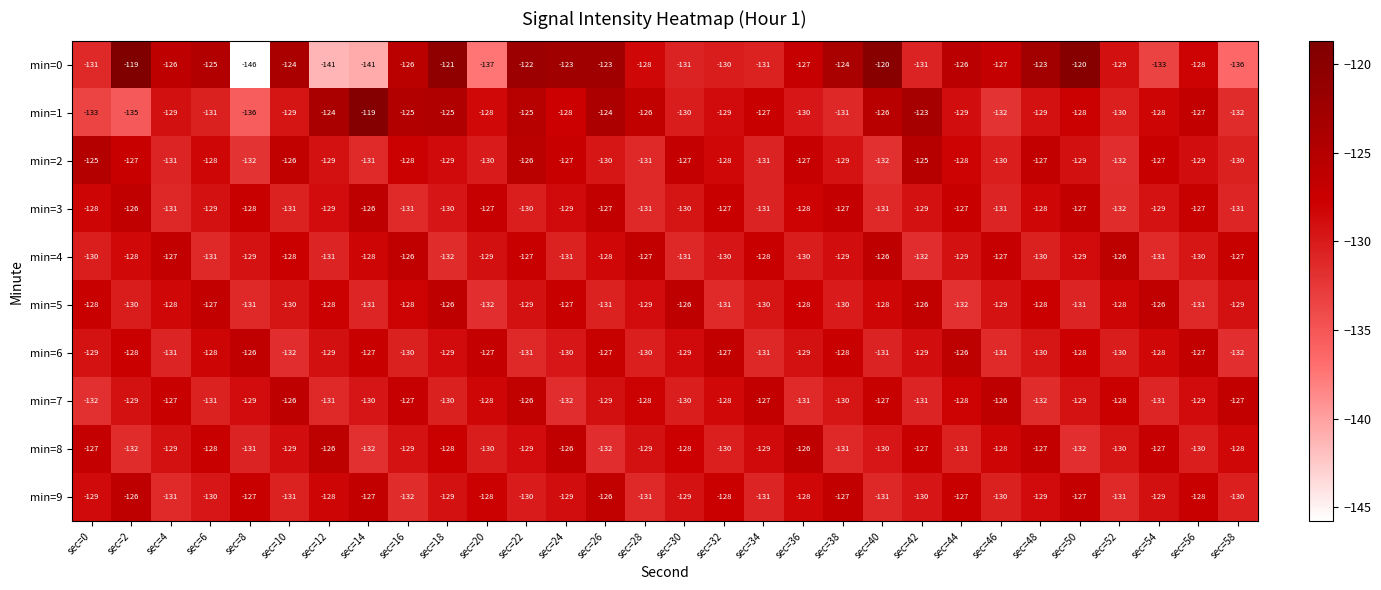

What is the difference between the highest and lowest values at sec=32?

4